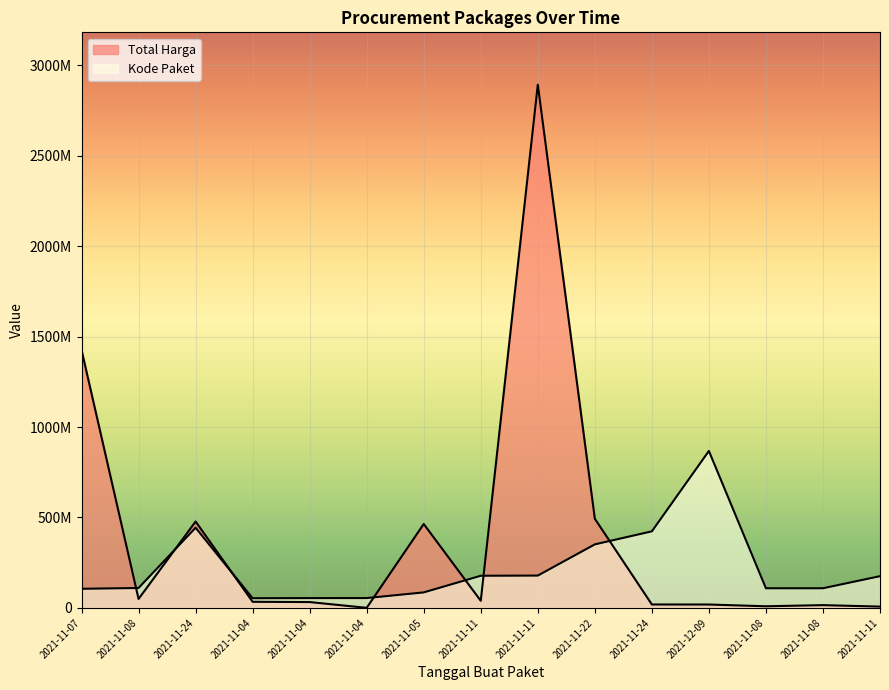

Where is the first local minimum for Kode Paket?

2021-11-04